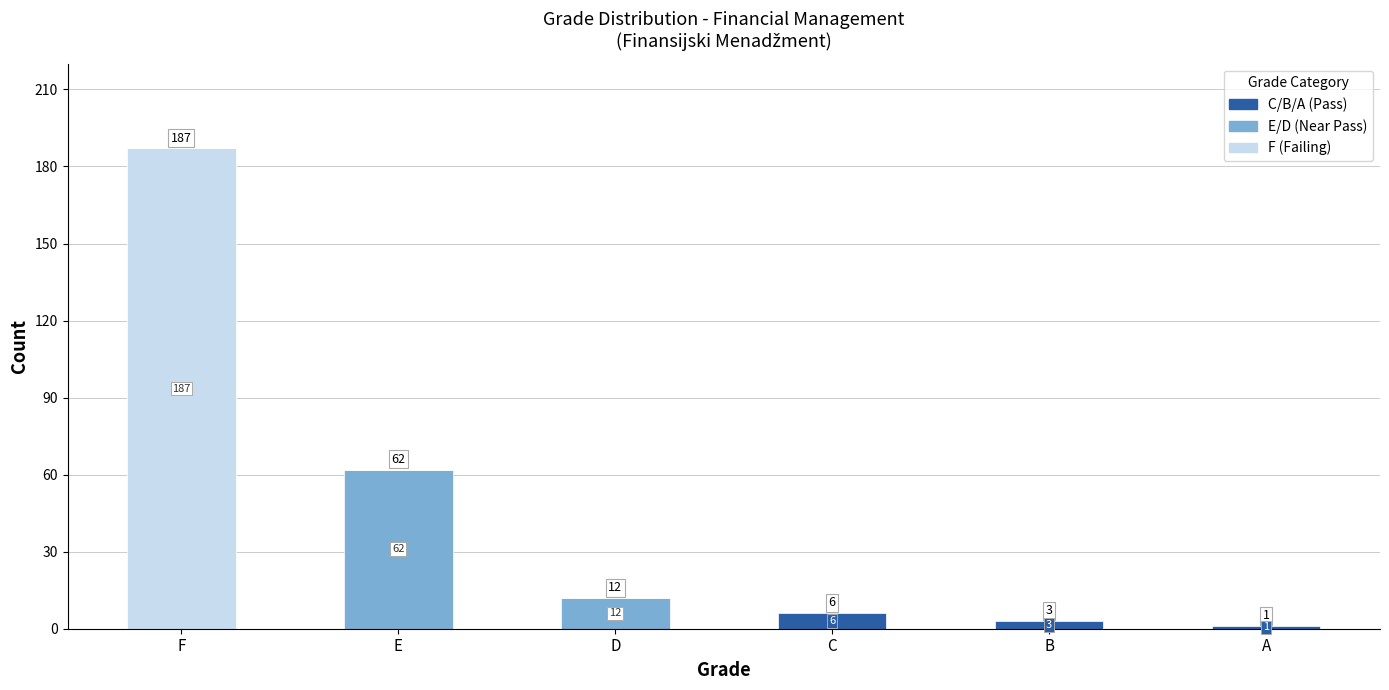

What is the total value across all series at F?

187